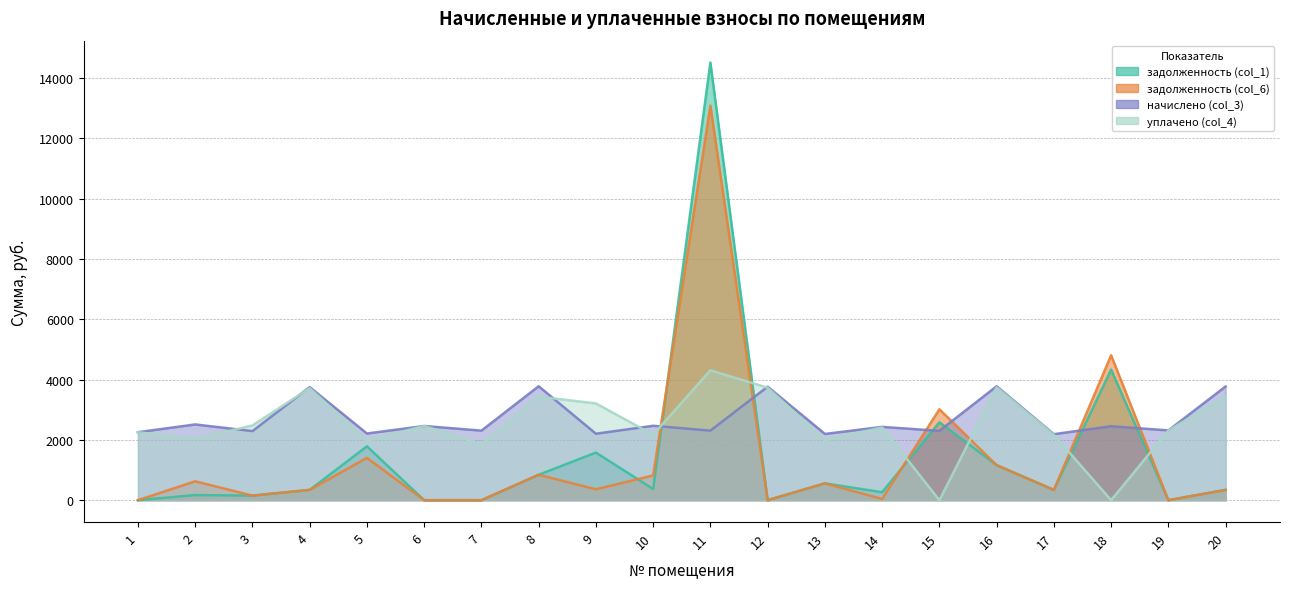

How many interior local peaks does the начислено (col_3) series have?

9